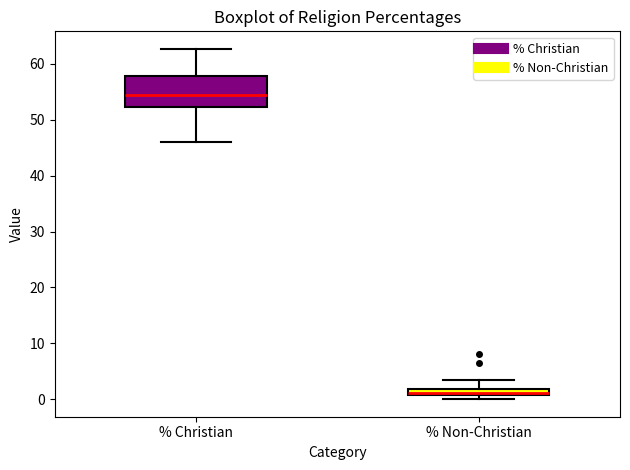

Where is the upper edge of the box for % Non-Christian on the y-axis? The values are not printed on the chart, so give them approximately, as read against the axis.

2